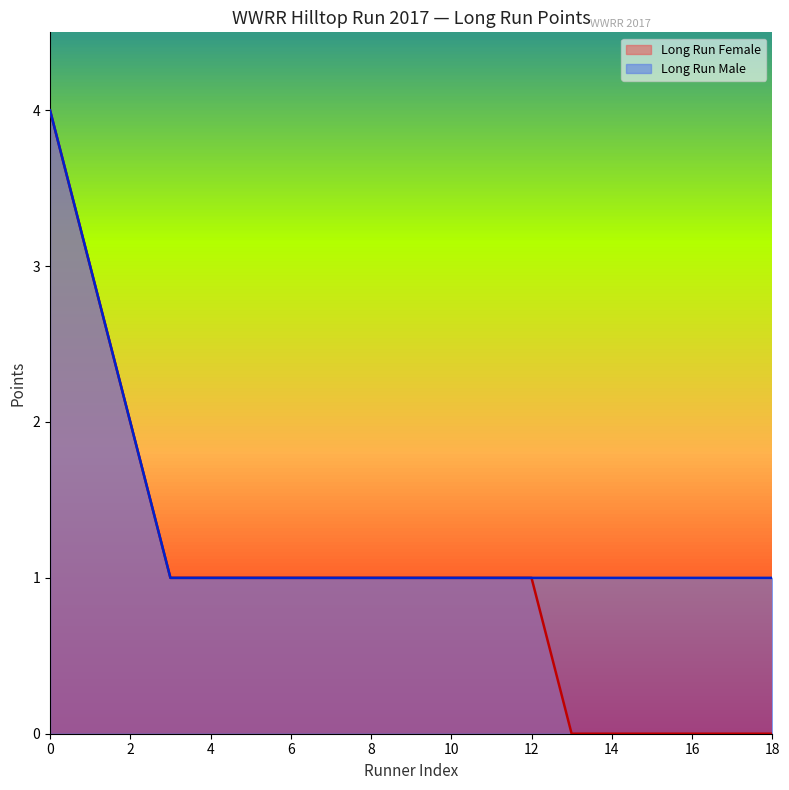

True or false: Long Run Male (line) has a value of 1 at 10.

False